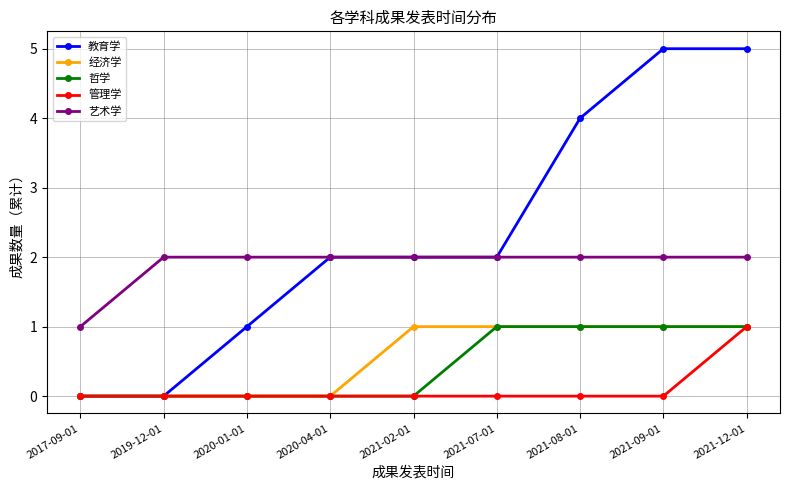

Which series changed the most between 2019-12-01 and 2021-08-01?

教育学